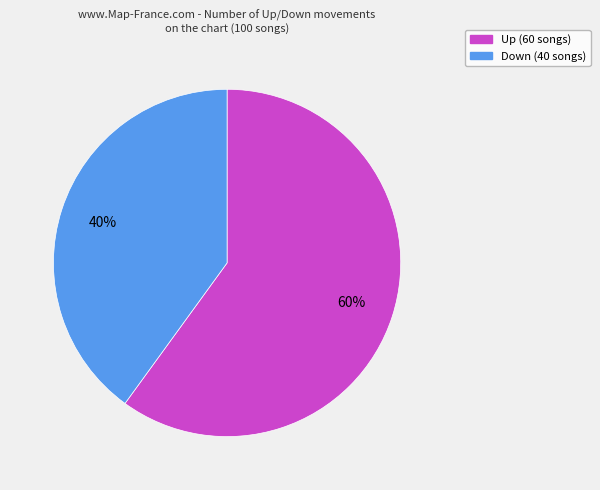

Is there any slice that represents more than half of the pie?

Yes